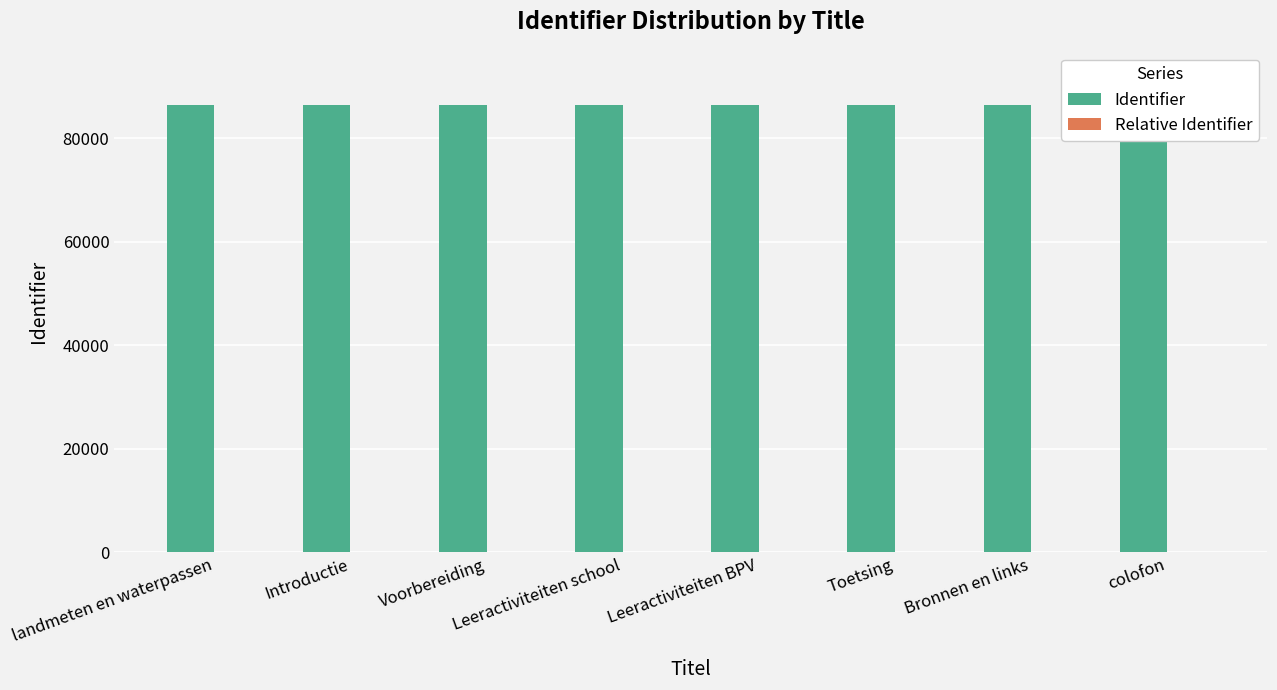

How many bars are there in each group?

2